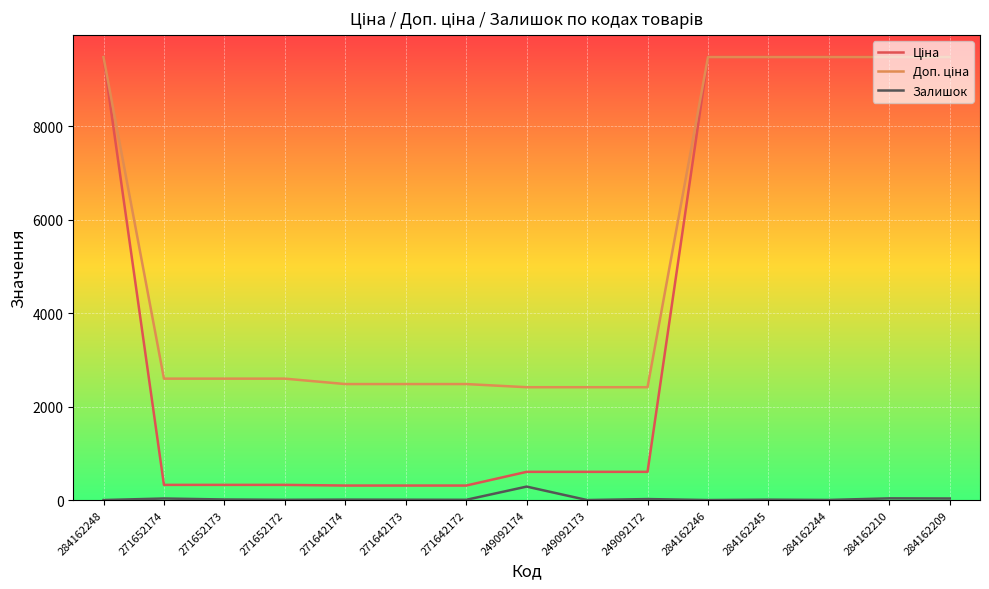

Count the number of categories in the chart.

15